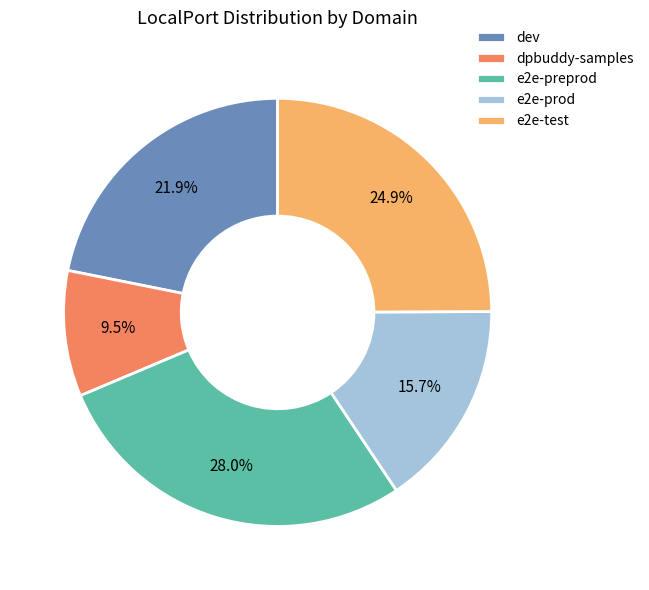

What portion of the pie excludes dpbuddy-samples?

90.5%